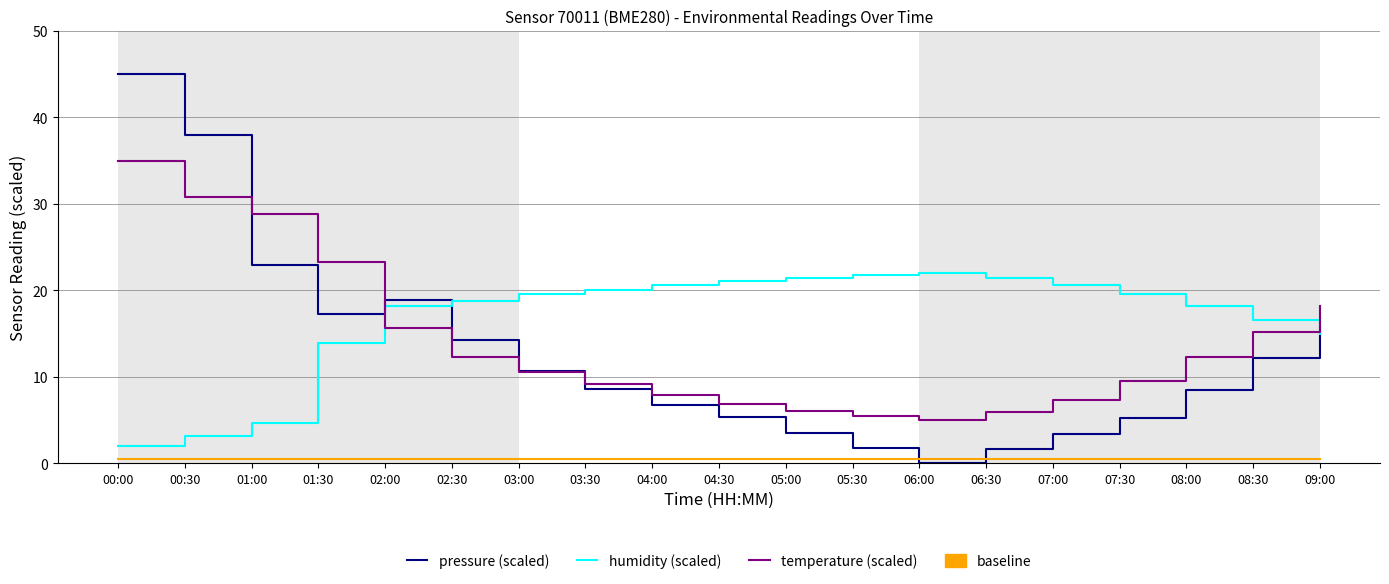

What are all the series names shown in the legend?

pressure (scaled), humidity (scaled), temperature (scaled), baseline